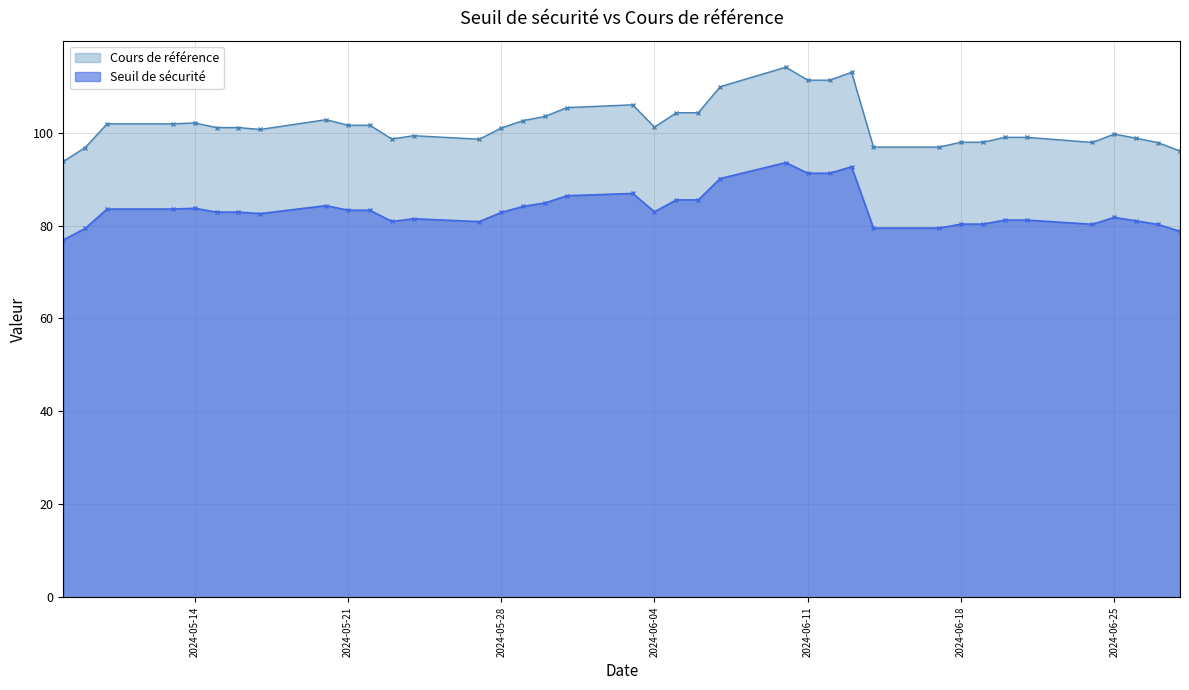

Between 2024-06-14 and 2024-05-27, which is larger?

2024-05-27